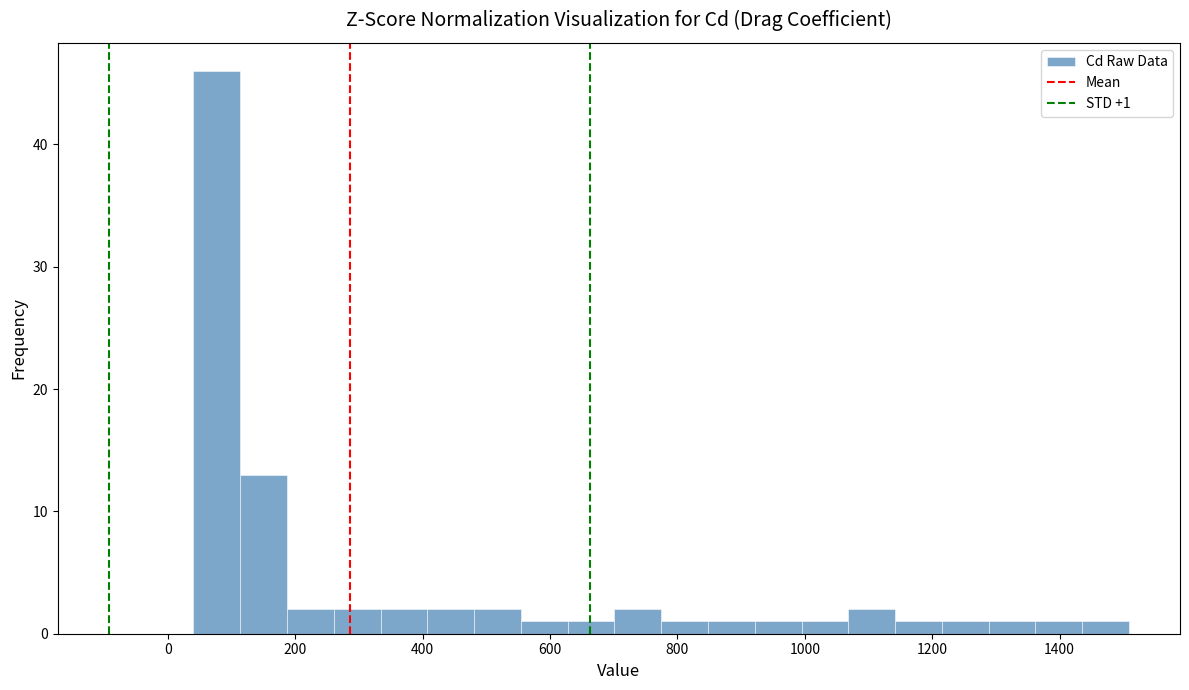

Read against the x-axis, roughly where is the centre of the tallest bar?

80